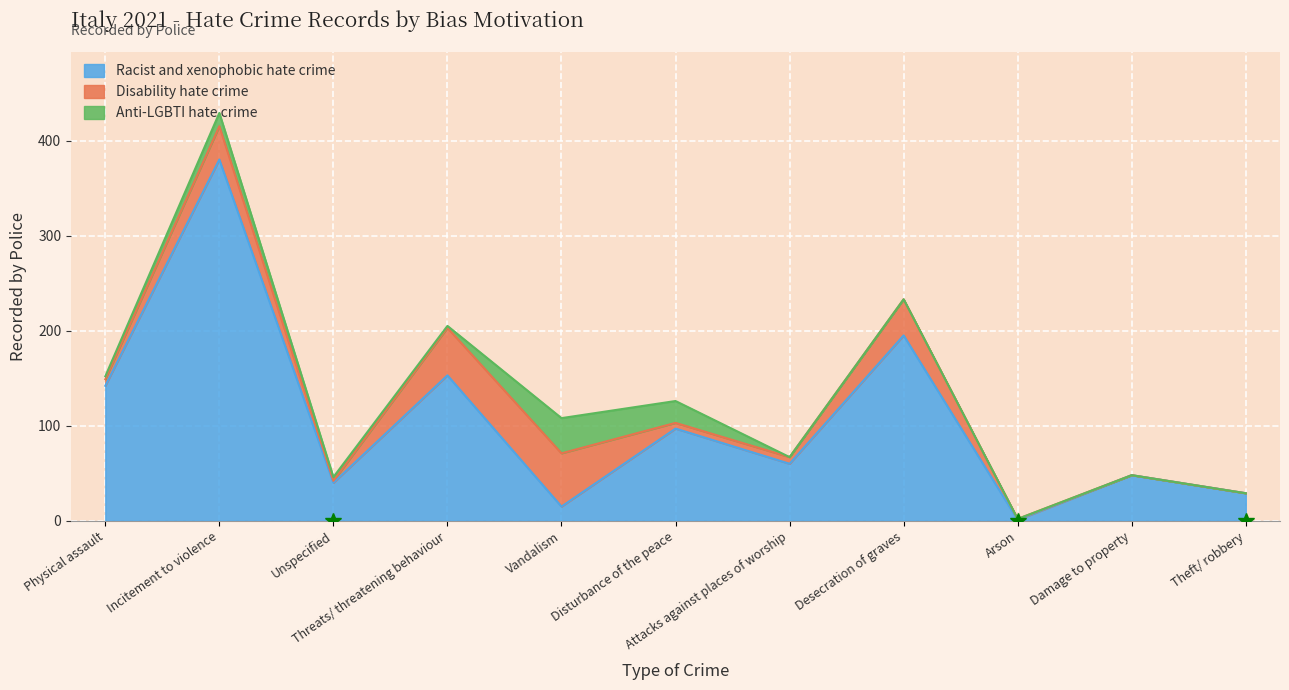

What is the maximum value for Racist and xenophobic hate crime?

380